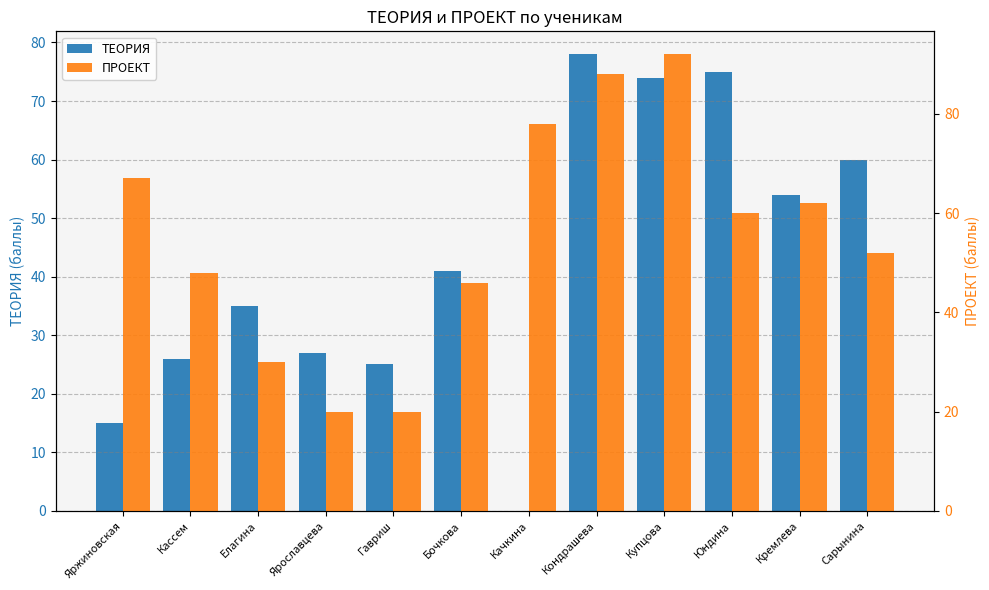

What is the label of the 10th bar from the left?

Юндина